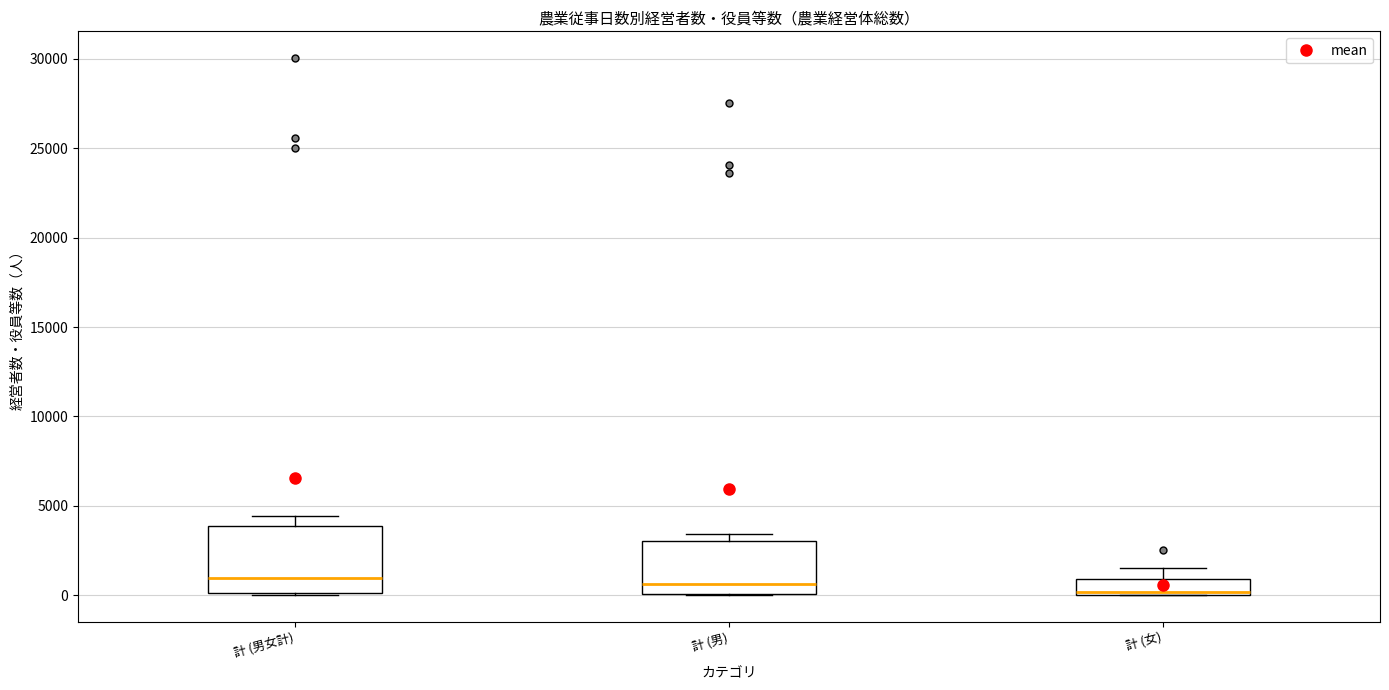

Where is the lower edge of the box for 計 (女) on the y-axis? The values are not printed on the chart, so give them approximately, as read against the axis.

0